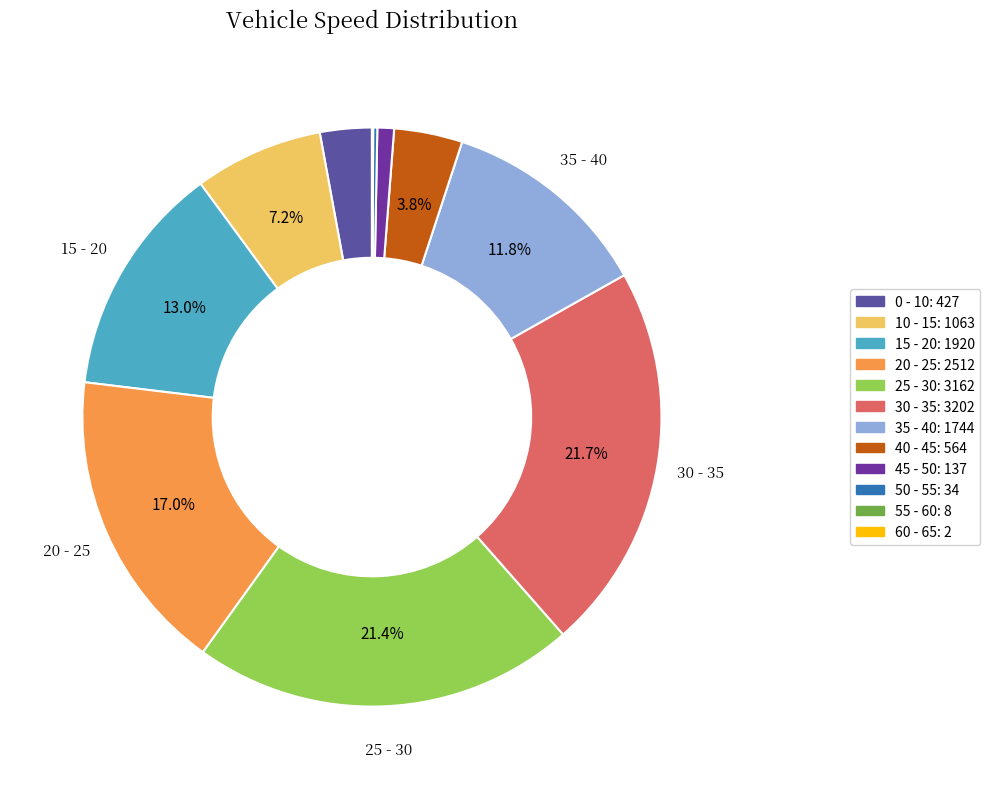

Which slice is the largest?

30 - 35